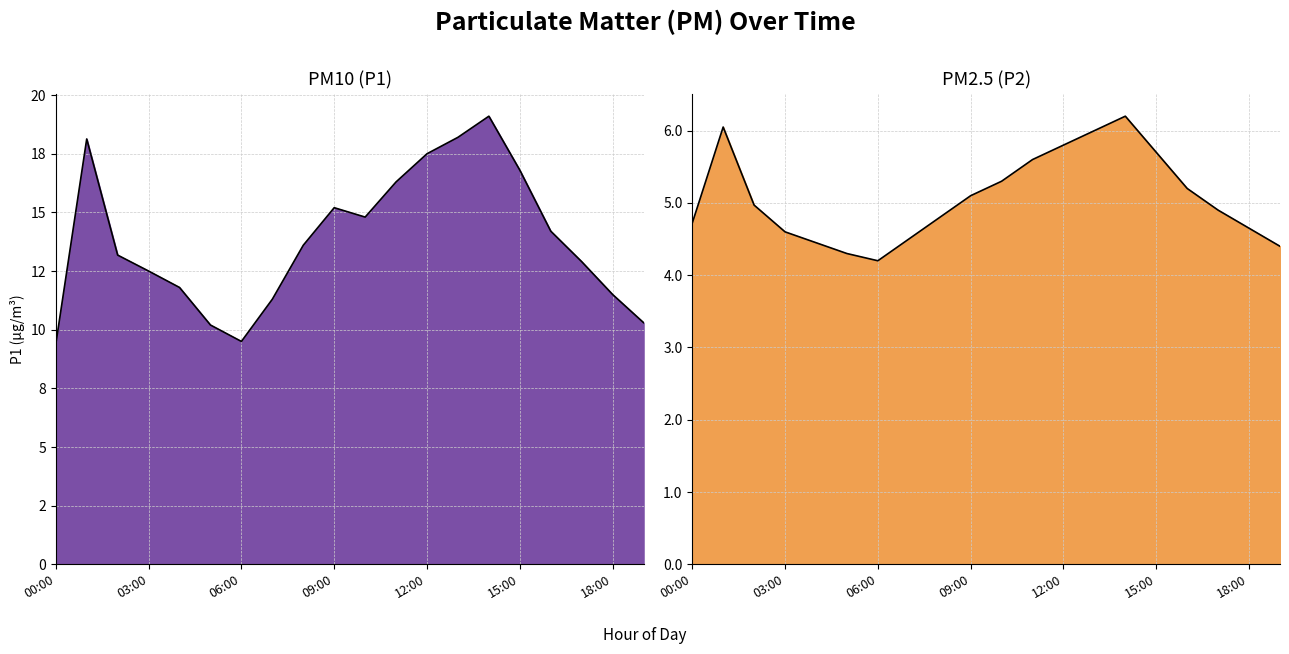

What position from the left is 17:00?

18